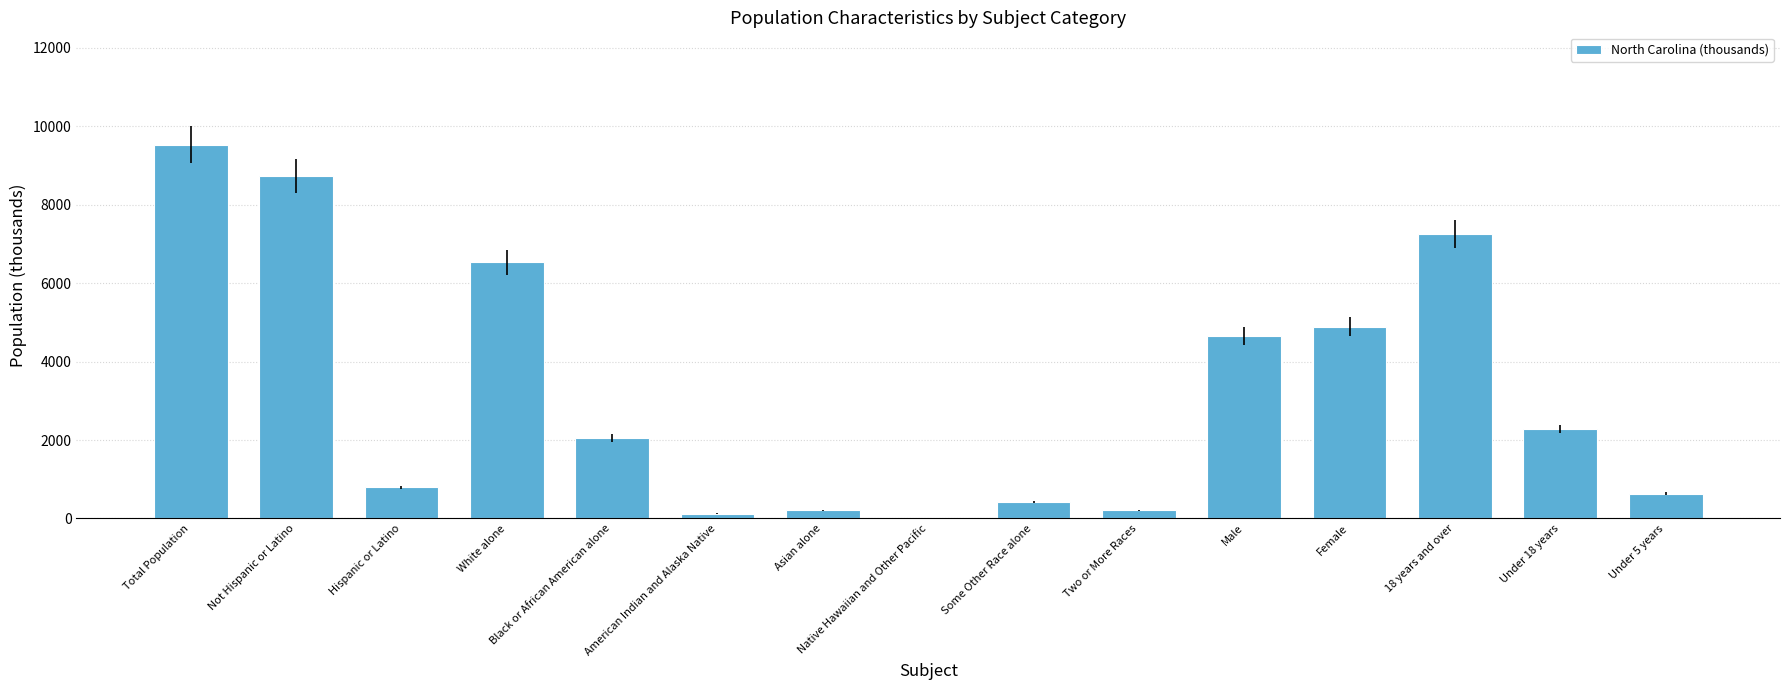

Which category has the highest value across all series?

Total Population